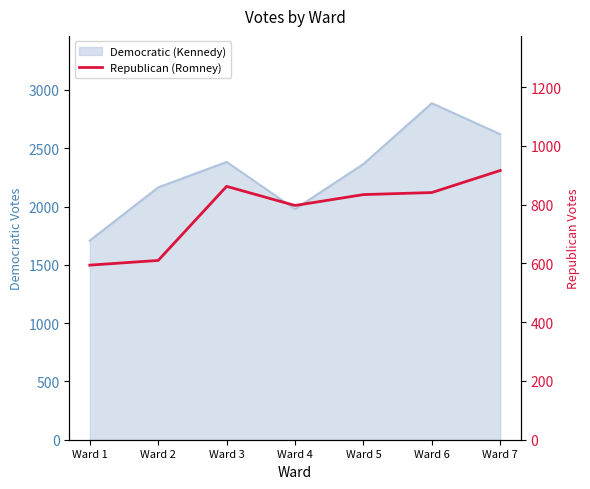

Between Ward 5 and Ward 3, which is larger?

Ward 3